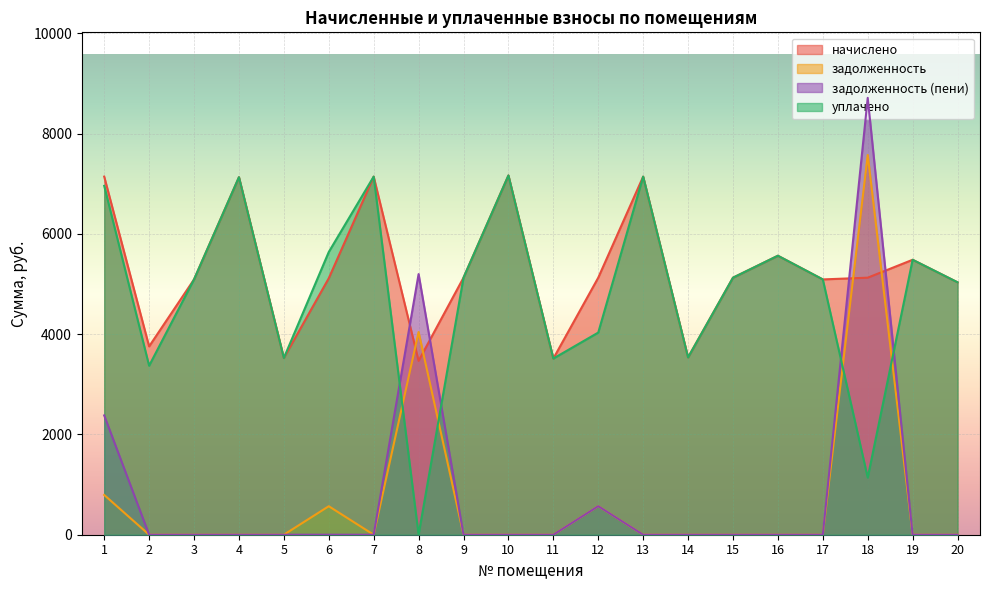

True or false: задолженность and уплачено cross at least once.

True